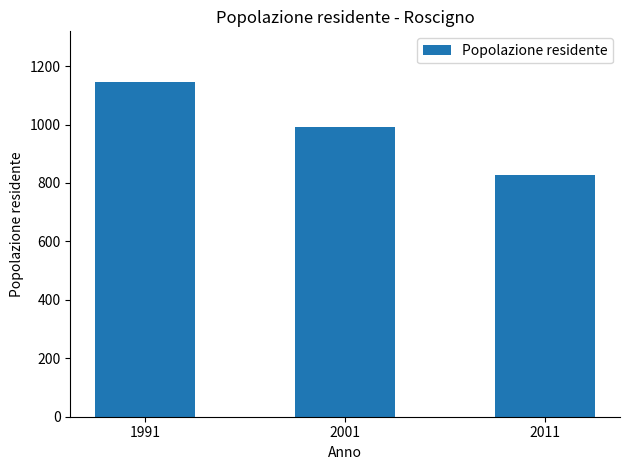

Which has a higher value, 2011 or 2001?

2001